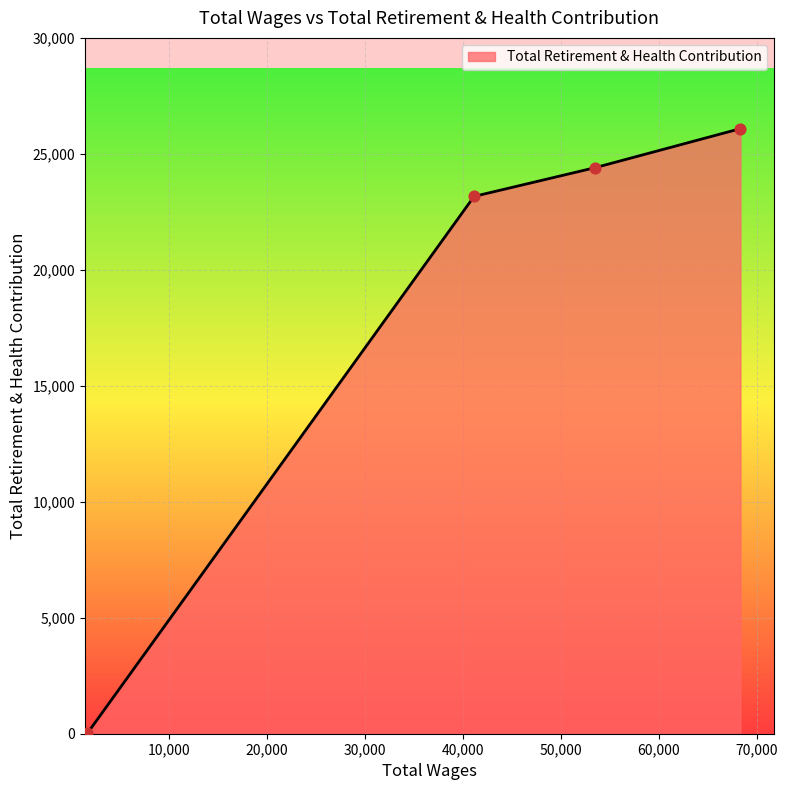

What is the sum of all values?

73720